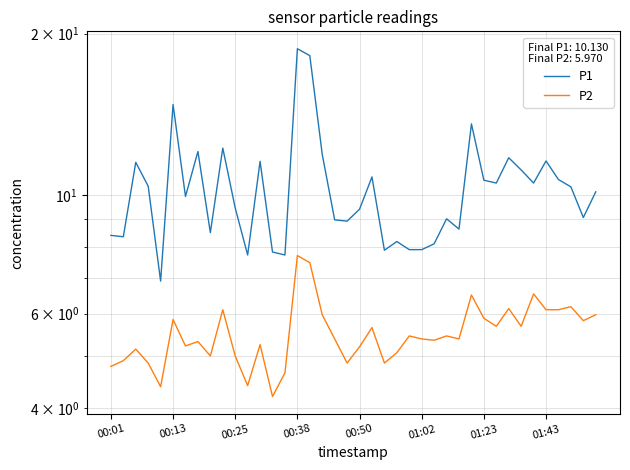

True or false: P1 and P2 intersect in this chart.

False